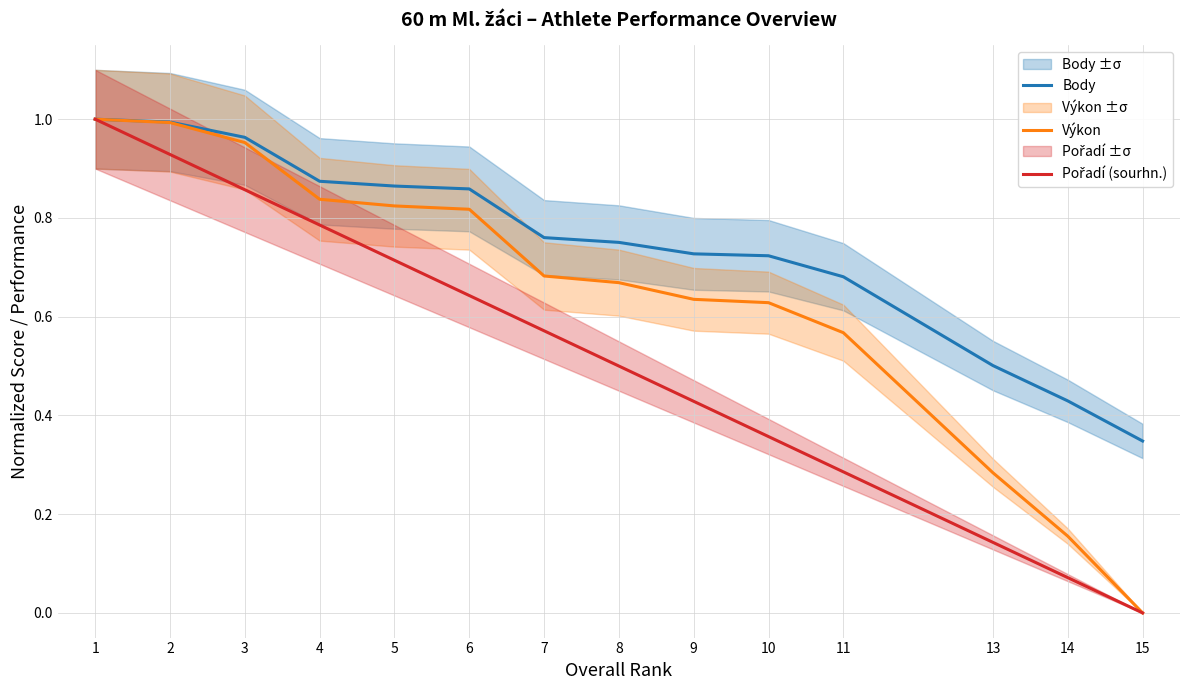

How many lines are shown in the chart?

3